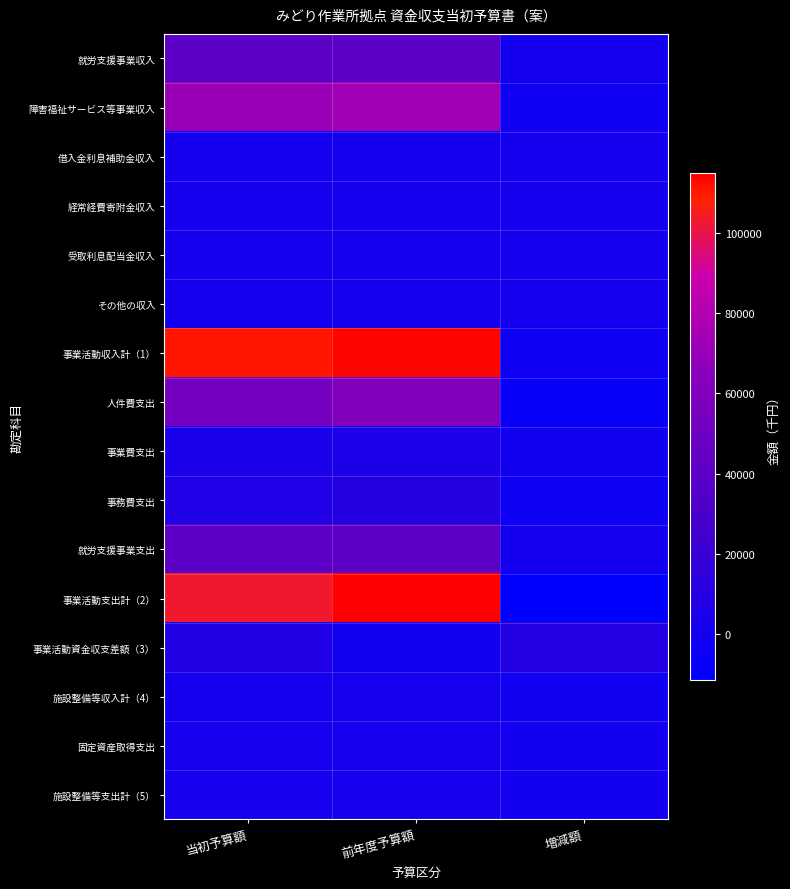

At how many categories does at least one series exceed 34619?

2